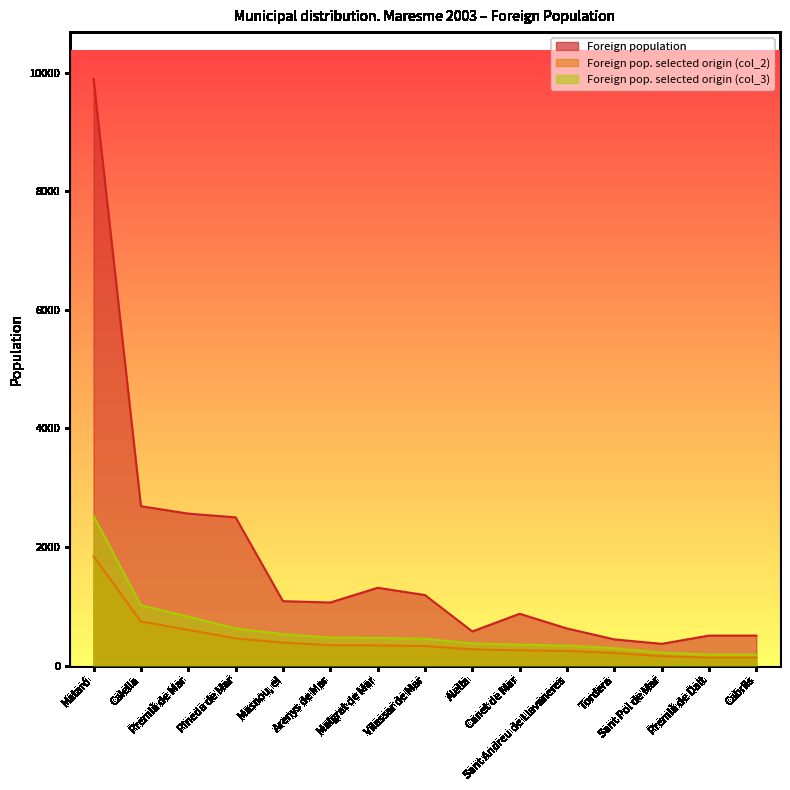

True or false: Foreign population and Foreign pop. selected origin (col_3) intersect in this chart.

False